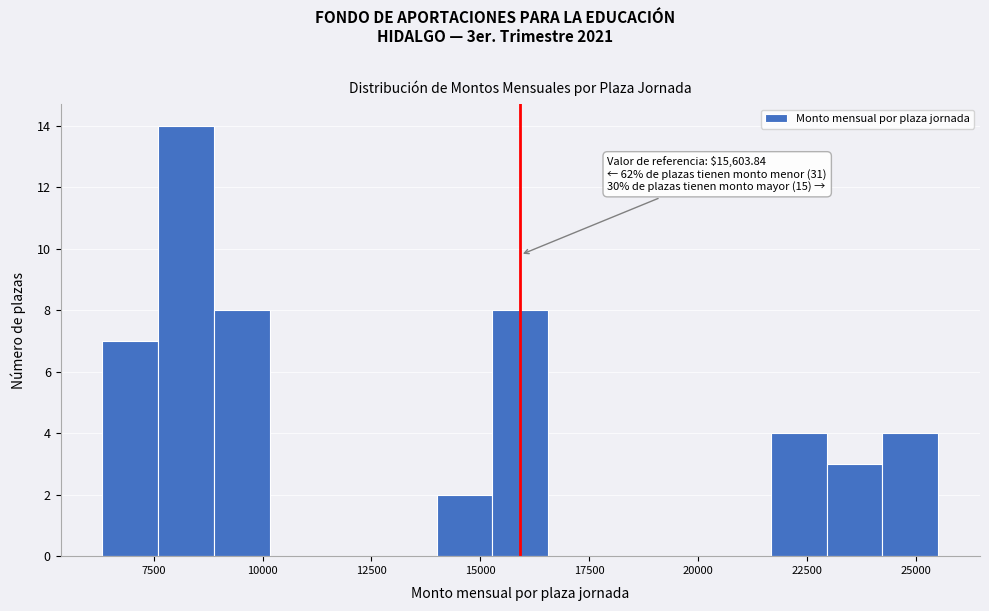

Read against the x-axis, roughly where is the centre of the tallest bar?

8000